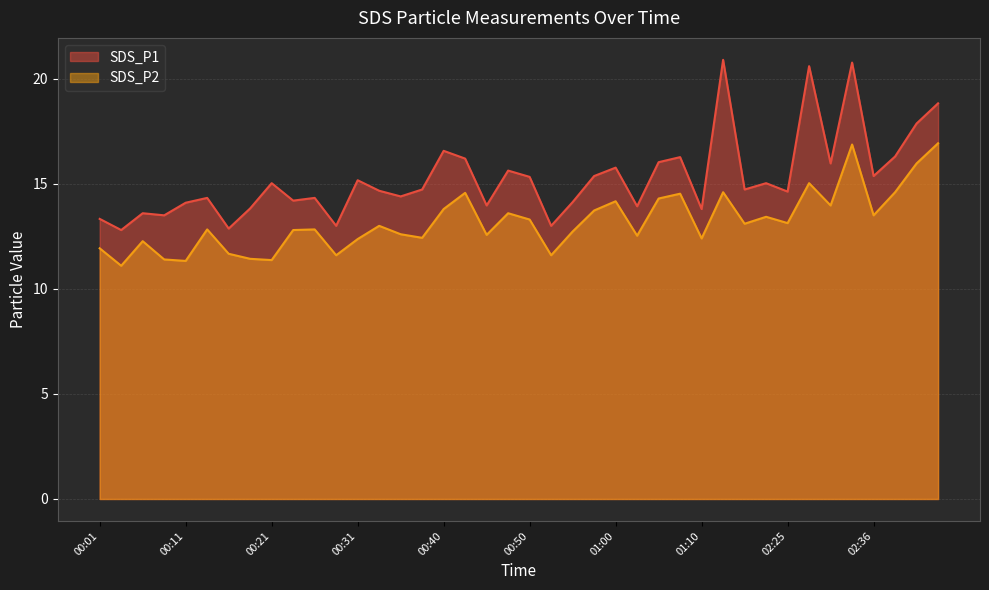

At how many categories does at least one series exceed 19?

3